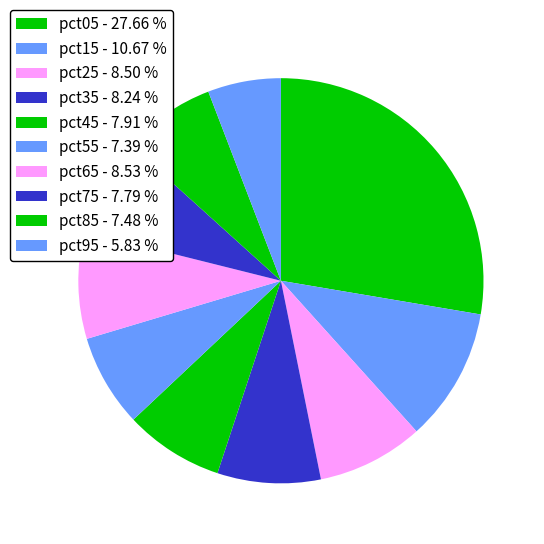

What percentage is the pct35 slice, to the nearest percent?

8%